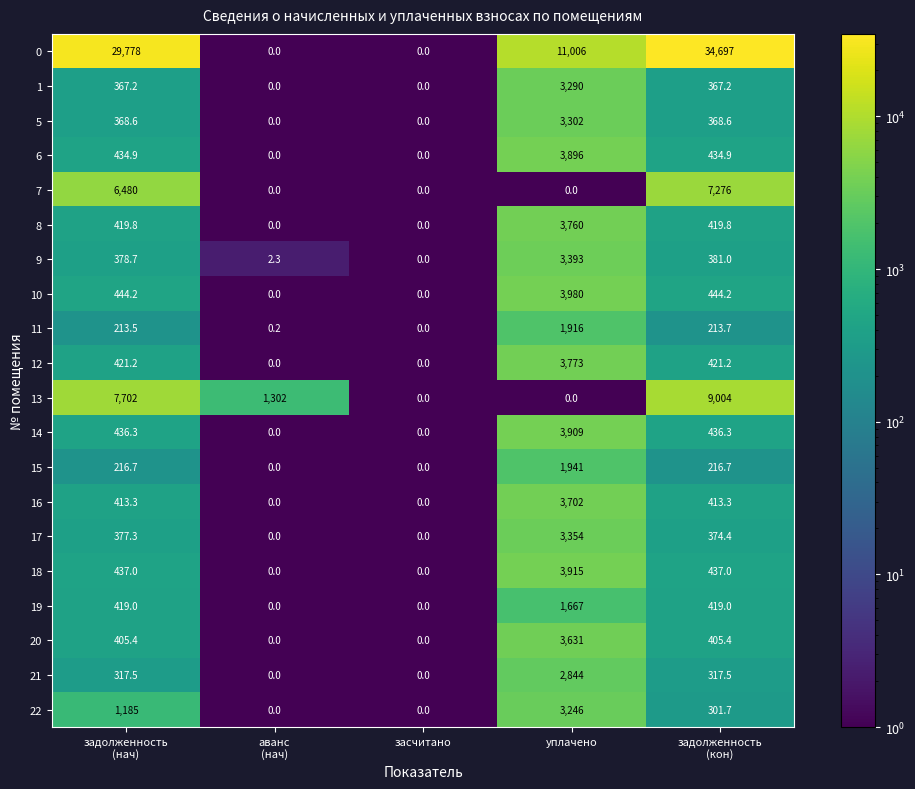

Read the 0 value at уплачено.

11006.0